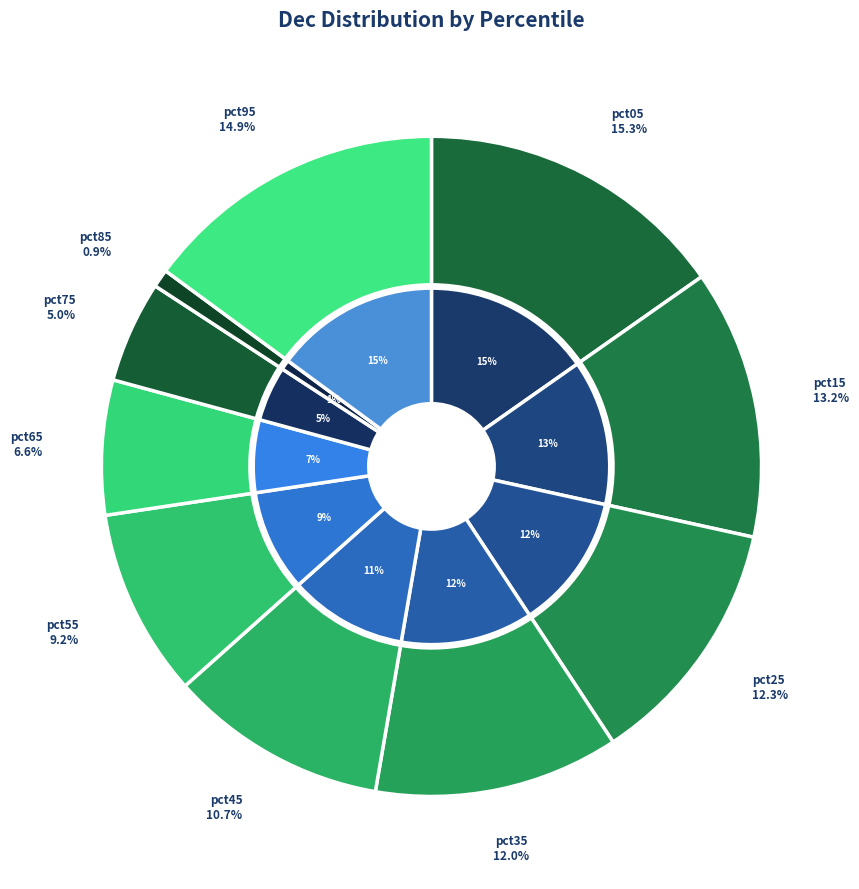

True or false: pct35 accounts for 7% of the total.

False